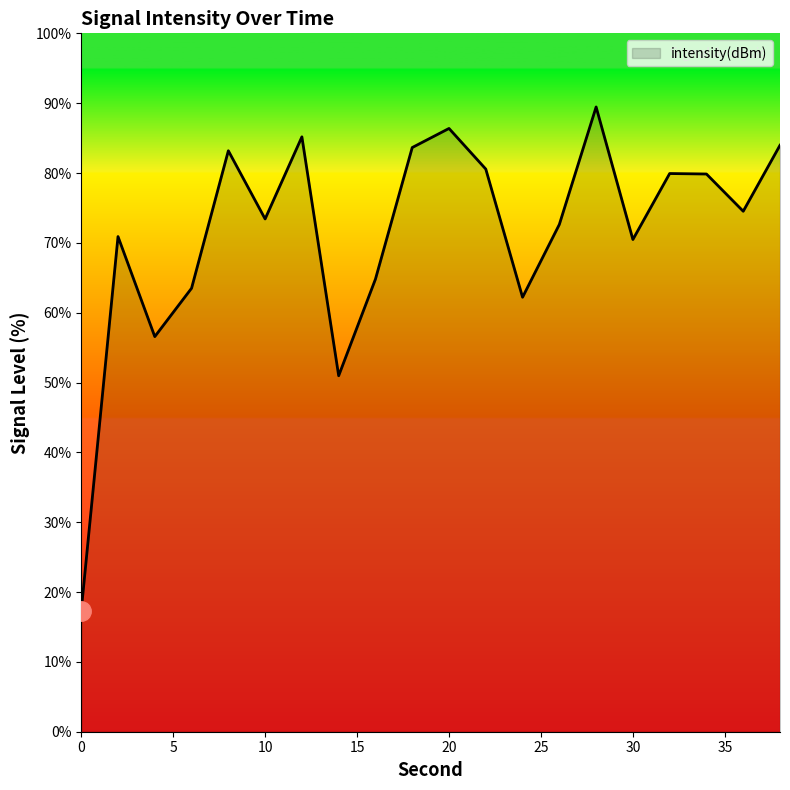

What is the smallest value displayed?

17.4